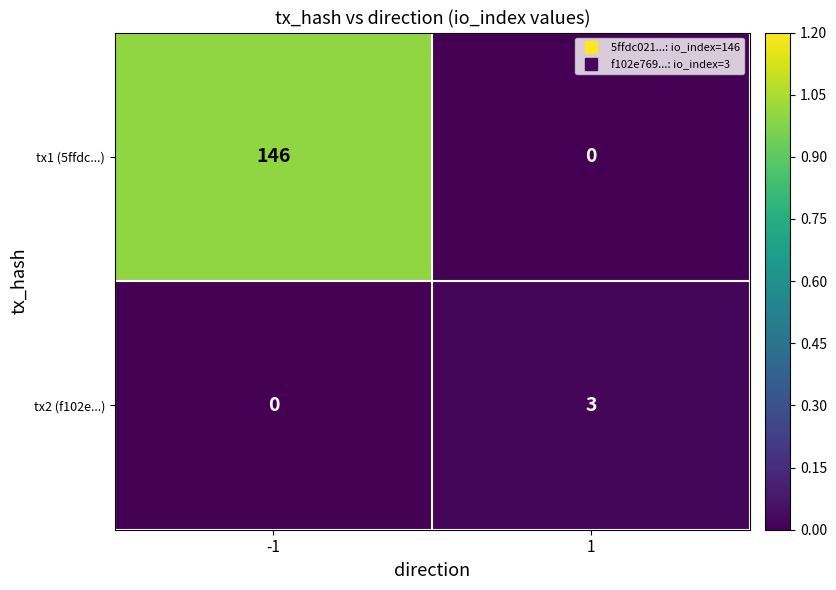

Which series has the largest total across all categories?

tx1 (5ffdc...)